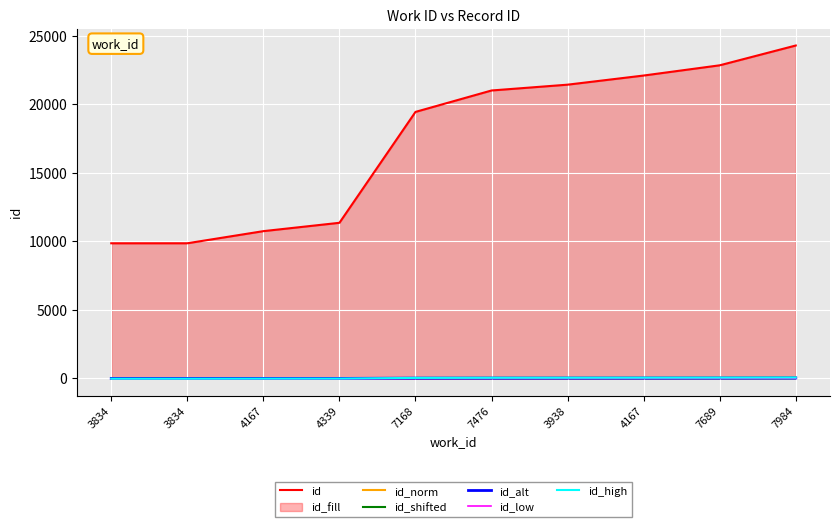

What is the sum of all id_high values?

283.4